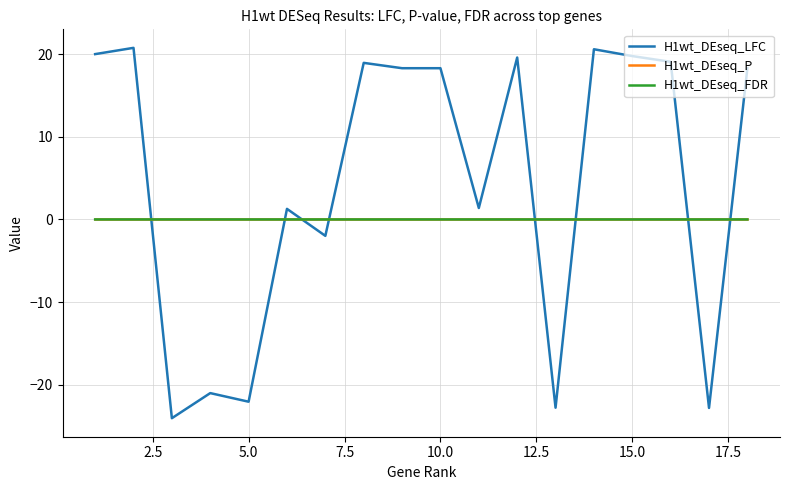

What is the minimum value shown in the chart?

-24.0